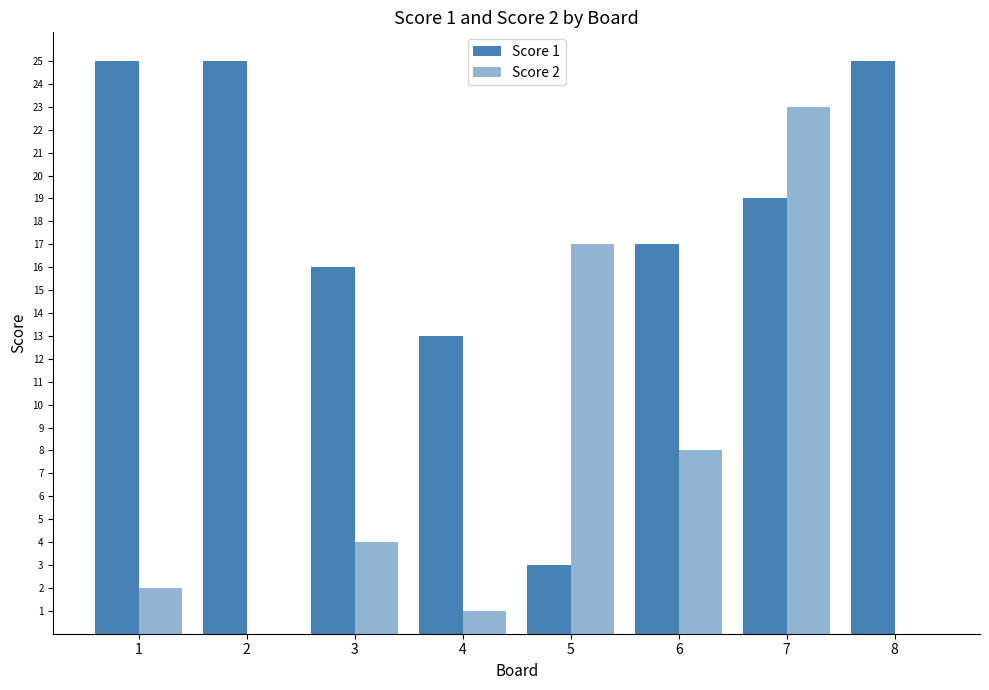

Which label corresponds to the largest value in the chart?

1